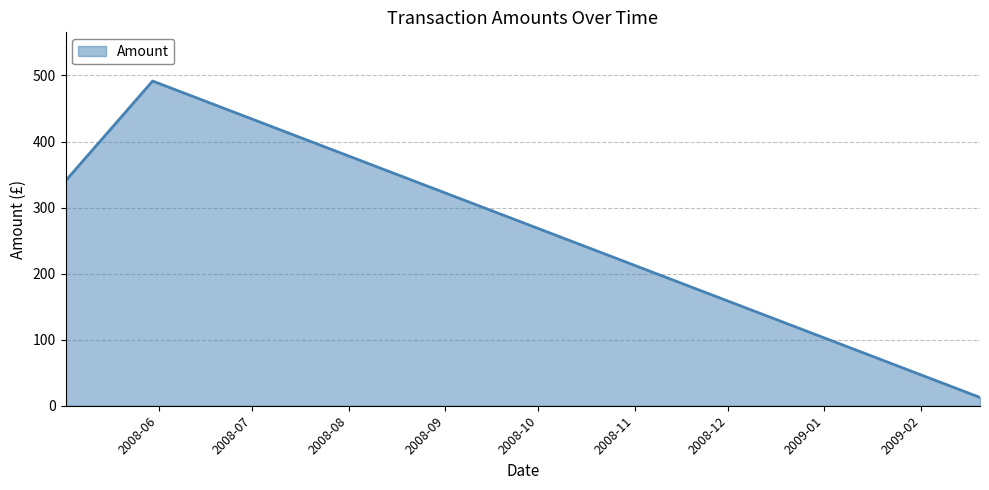

Does the chart have visible grid lines?

Yes